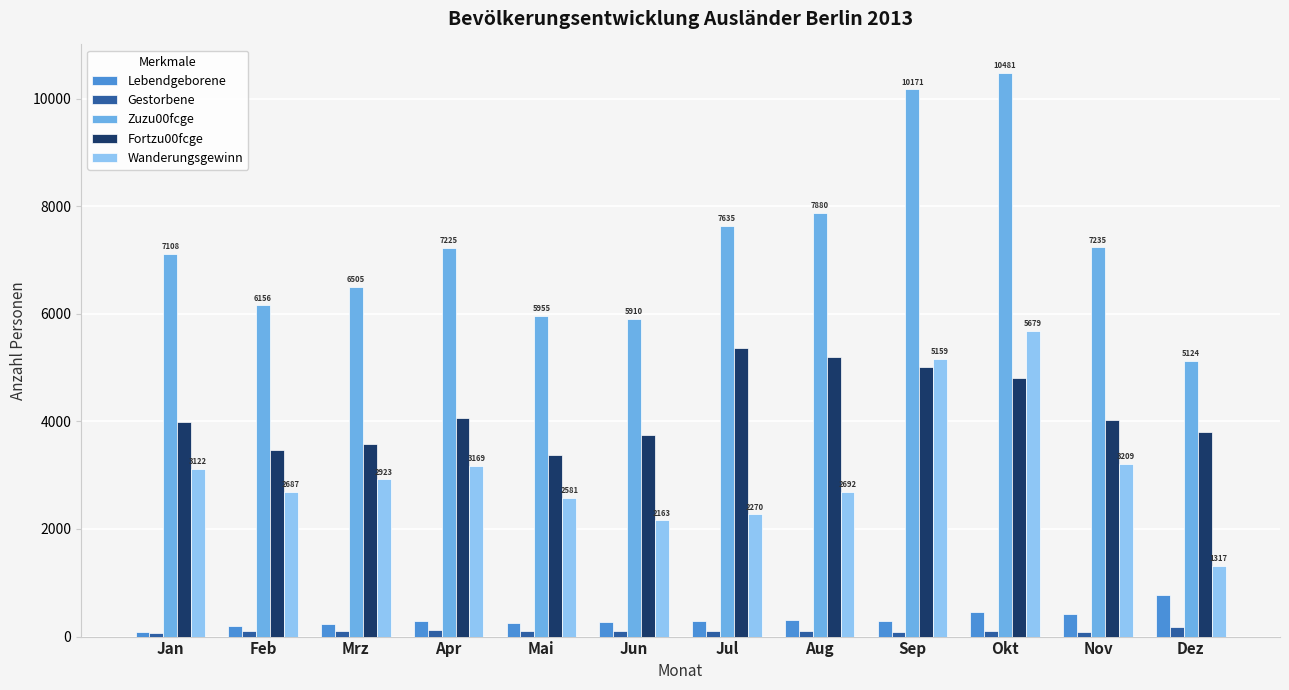

What is the average value of the Wanderungsgewinn series?

3081